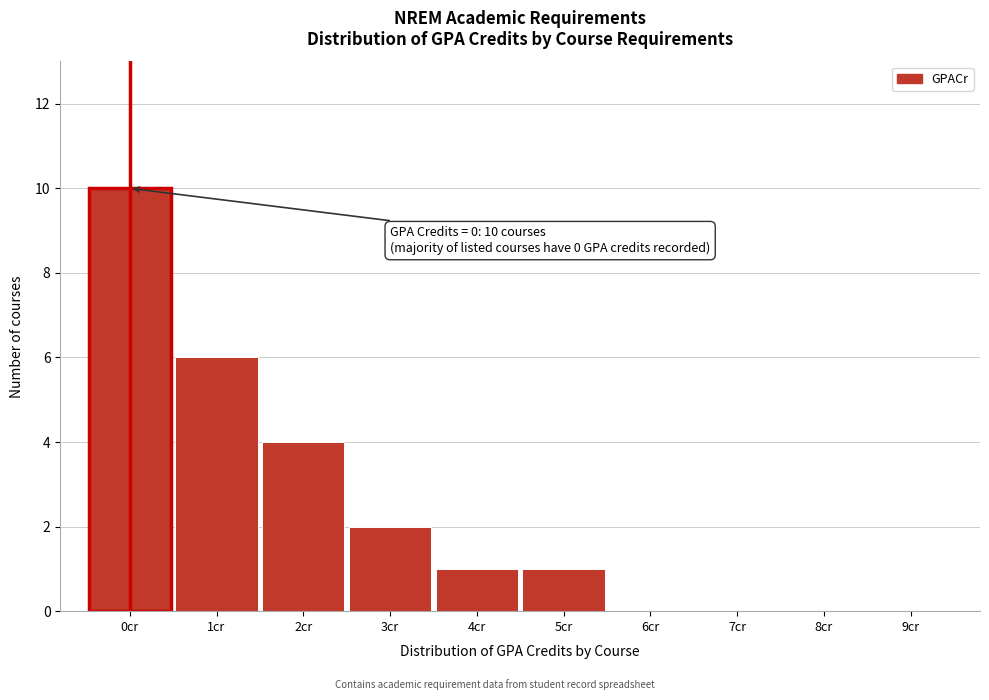

Reading left to right, list all the values displayed in this chart.

0cr=10	1cr=6	2cr=4	3cr=2	4cr=1	5cr=1	6cr=0	7cr=0	8cr=0	9cr=0